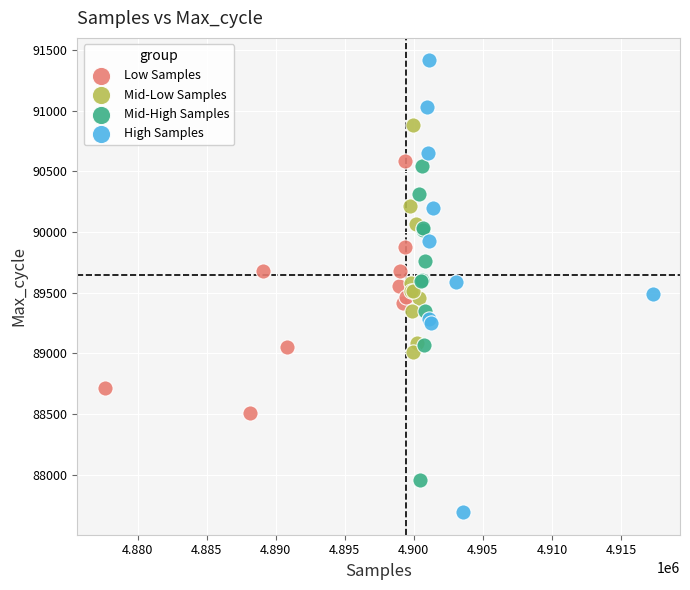

Which series reaches the minimum Y coordinate?

High Samples